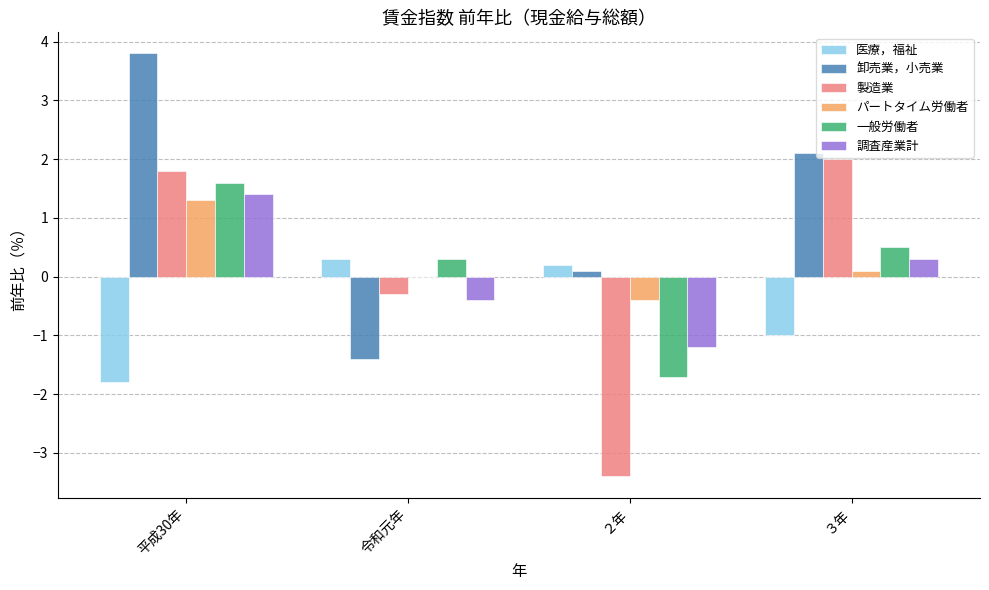

How many groups of bars are there?

4